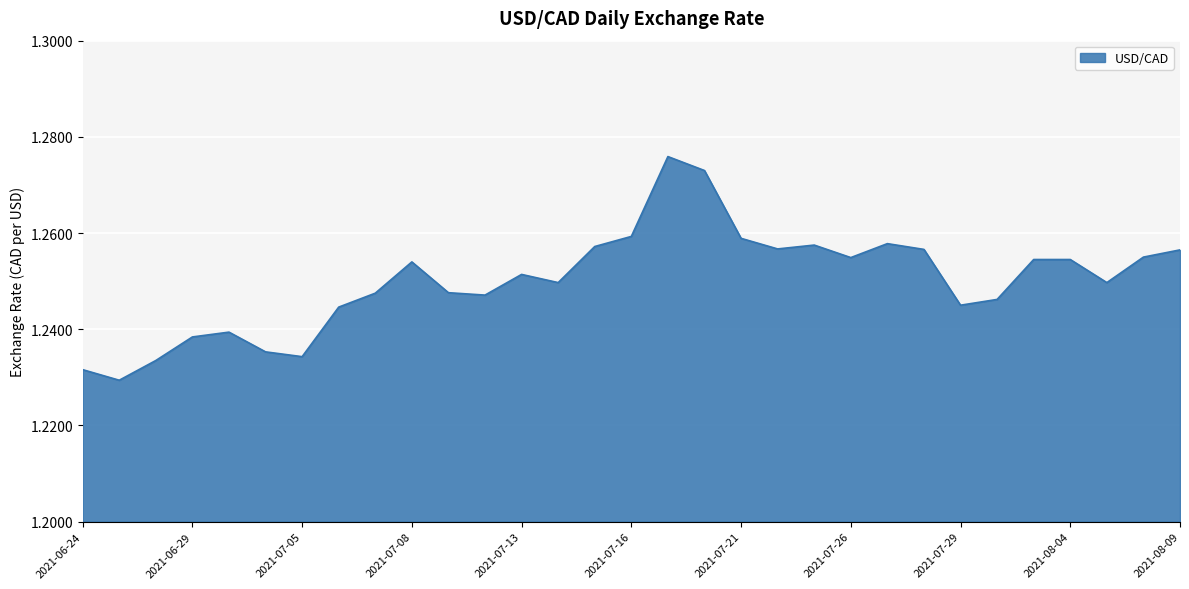

Reading left to right, what are all the values shown in this chart?

1.2	1.2	1.2	1.2	1.2	1.2	1.2	1.2	1.2	1.3	1.2	1.2	1.3	1.2	1.3	1.3	1.3	1.3	1.3	1.3	1.3	1.3	1.3	1.3	1.2	1.2	1.3	1.3	1.2	1.3	1.3